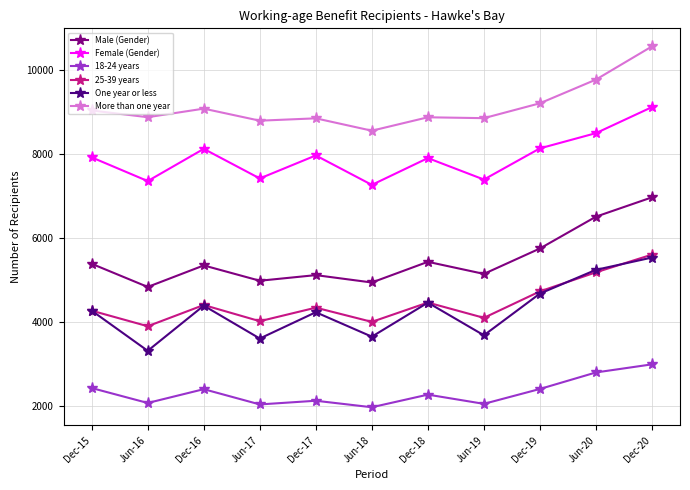

Where is the first local minimum for Male (Gender)?

Jun-16